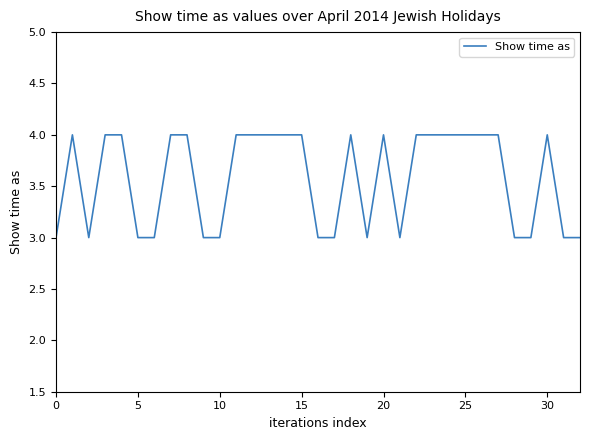

Does the chart display data point markers on the line(s)?

No